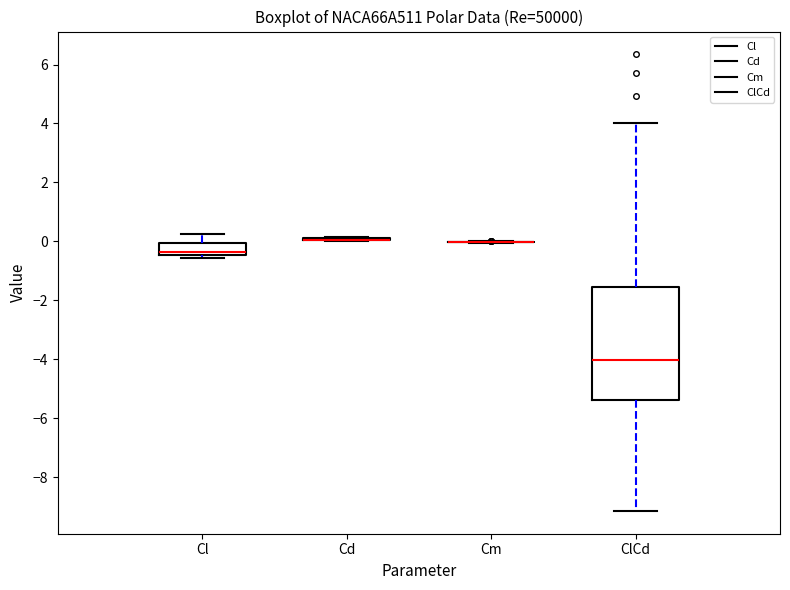

Reading left to right, read every box against the y-axis: the position of its median line, the range the box covers, and the ends of its whiskers. The values are not printed on the chart, so give them approximately, as read against the axis.

Cl: median -0.4 (just above the box's lower edge), box -0.4 to 0.0, whiskers -0.6 to 0.2
Cd: box collapsed to a line at 0.0, whiskers 0.0 to 0.2
Cm: box collapsed to a line at 0.0, whiskers 0.0 to 0.0
ClCd: median -4.0, box -5.4 to -1.6, whiskers -9.2 to 4.0